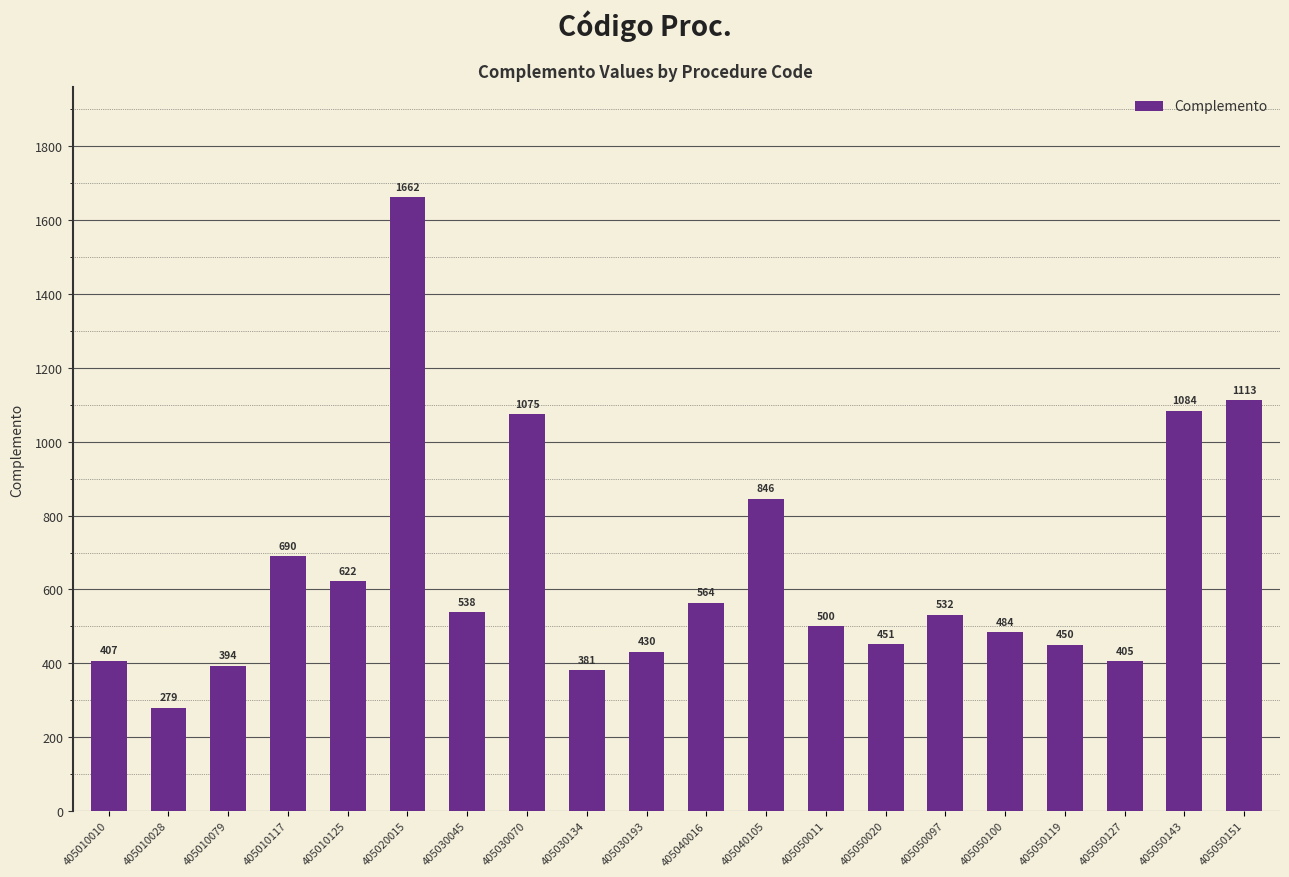

What is the sum of all values?

12905.8